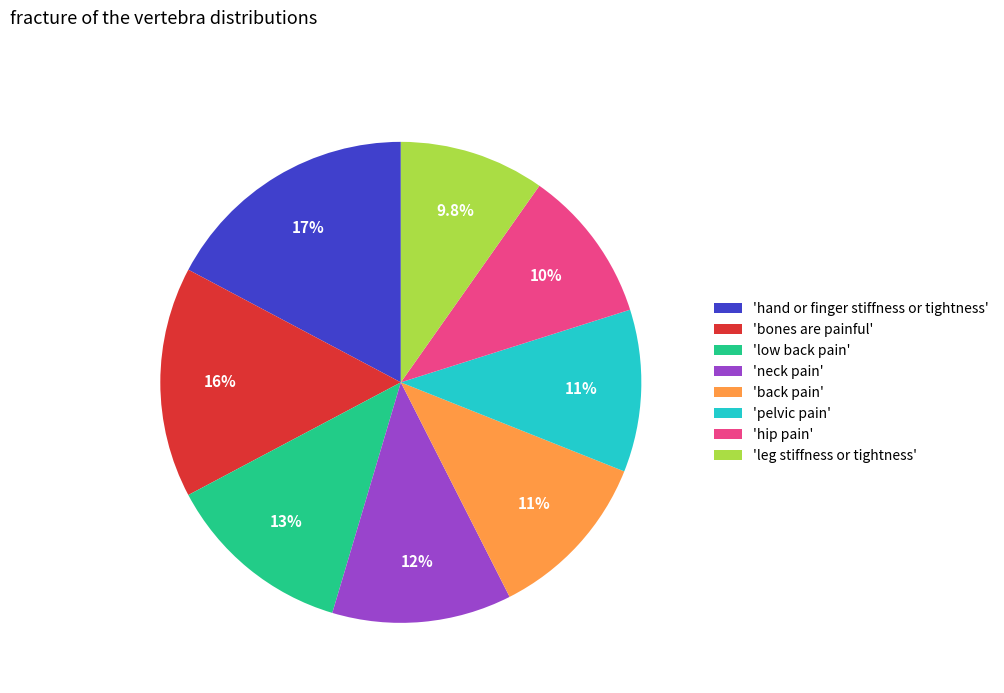

Is the sum of 'back pain' and 'bones are painful' greater than half?

No